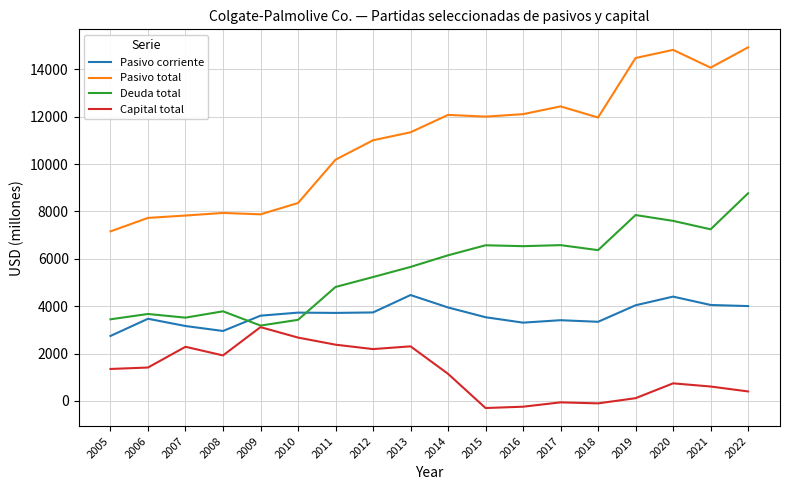

What is the difference between the Deuda total values at 2008 and 2012?

1446